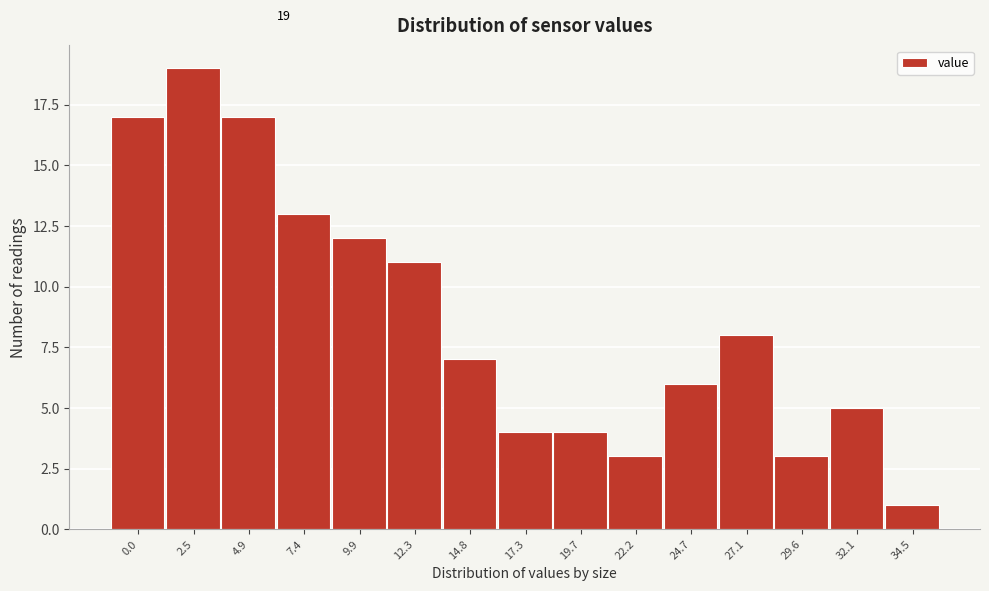

Reading right to left, transcribe all the data shown in this chart.

34.5=1	32.1=5	29.6=3	27.1=8	24.7=6	22.2=3	19.7=4	17.3=4	14.8=7	12.3=11	9.9=12	7.4=13	4.9=17	2.5=19	0.0=17